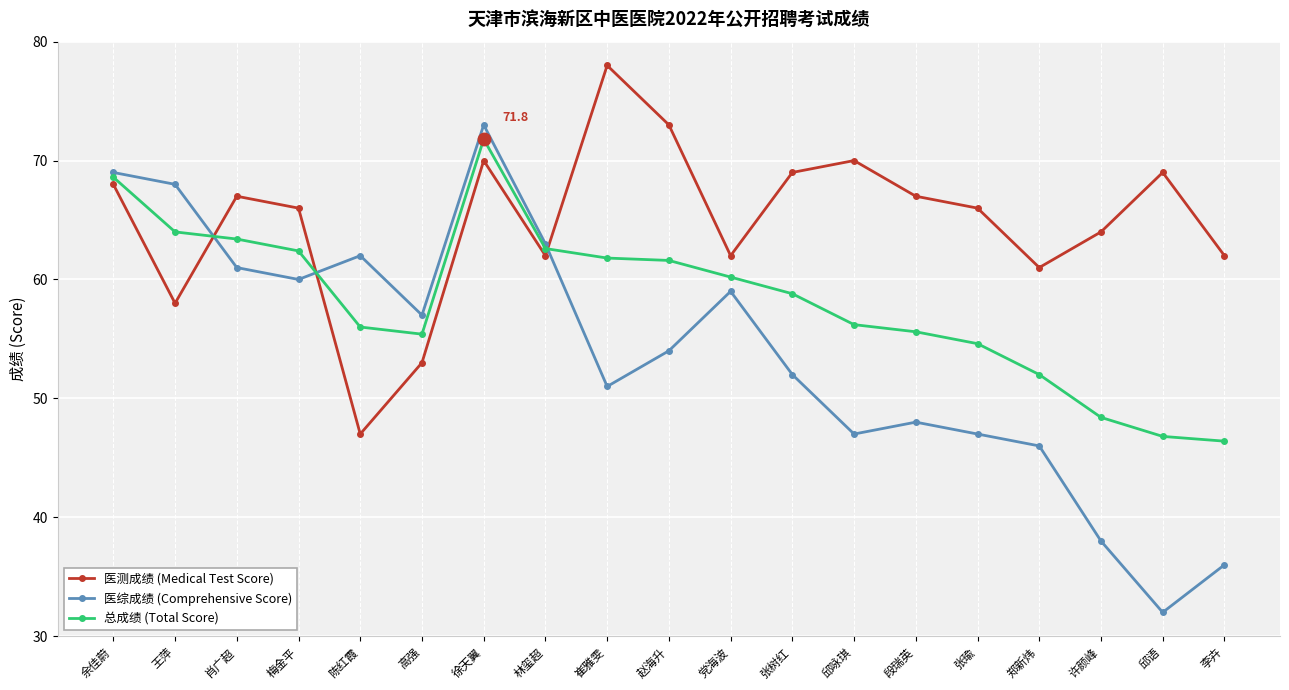

What is the sum of the 医综成绩 (Comprehensive Score) values at 李卉 and 许颜峰?

74.0